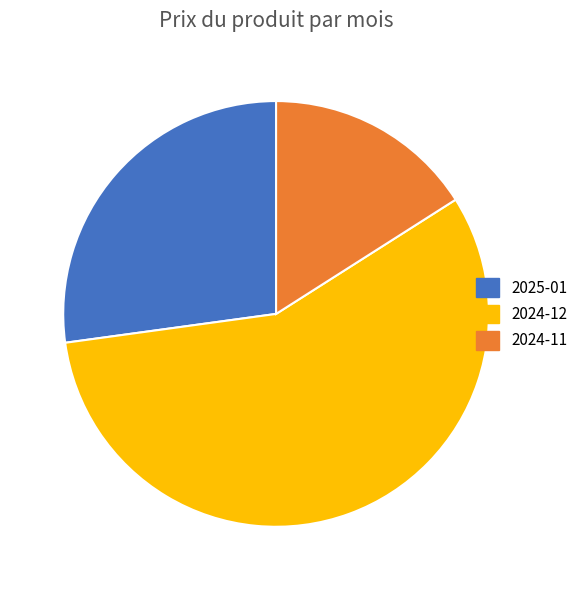

What is the largest slice in the pie chart?

2024-12